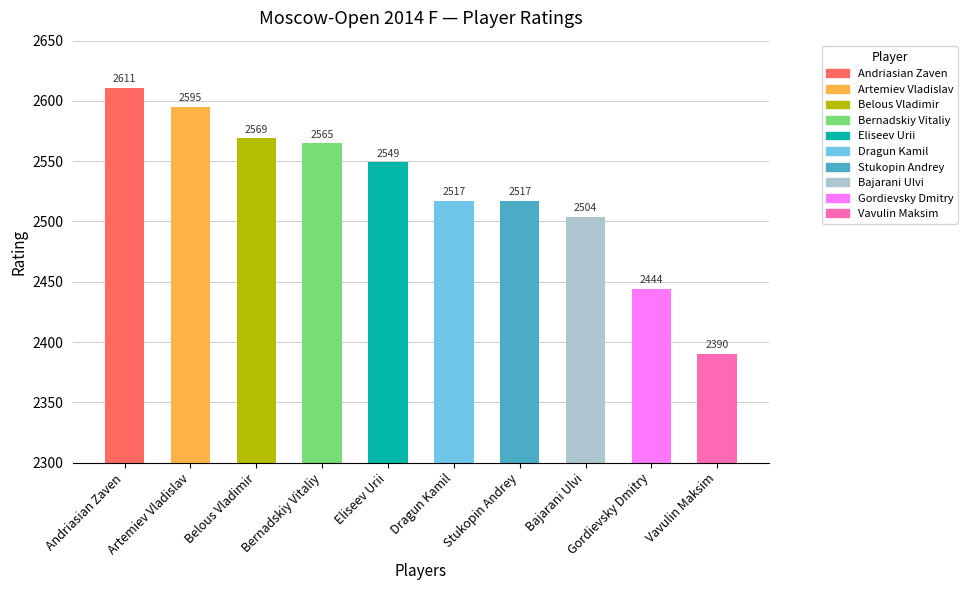

What is the ratio of the value at Bajarani Ulvi to the value at Gordievsky Dmitry?

1.0